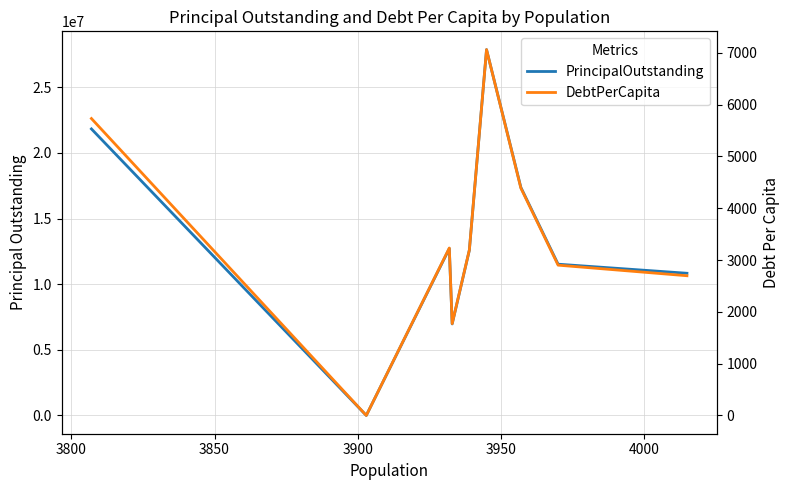

Which series has the largest range (max minus min)?

PrincipalOutstanding